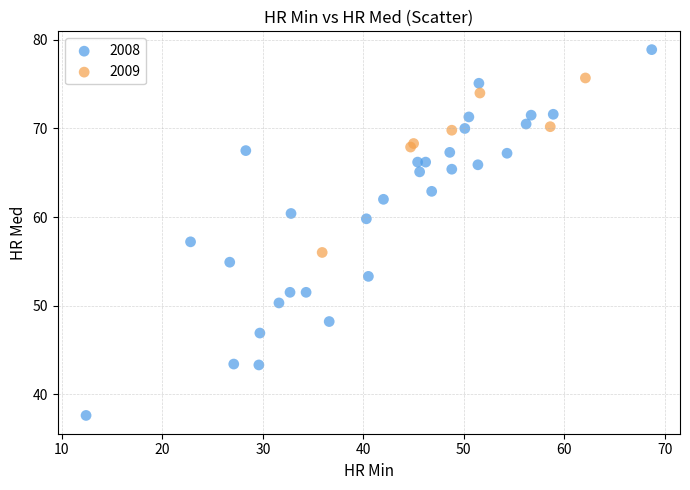

Which series reaches the maximum Y coordinate?

2008